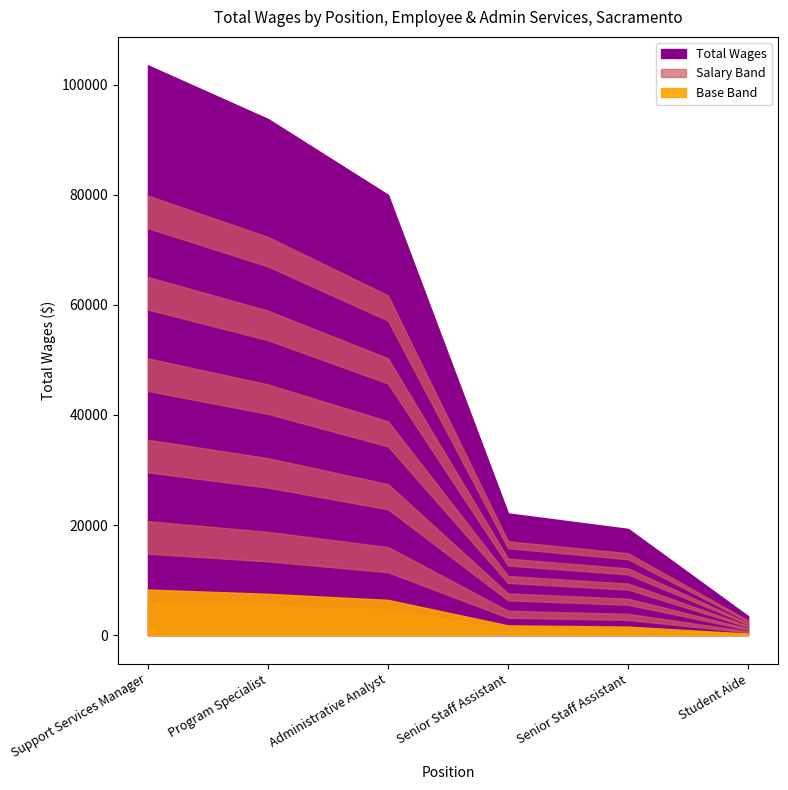

What is the change in value from Senior Staff Assistant to Student Aide?

-15850